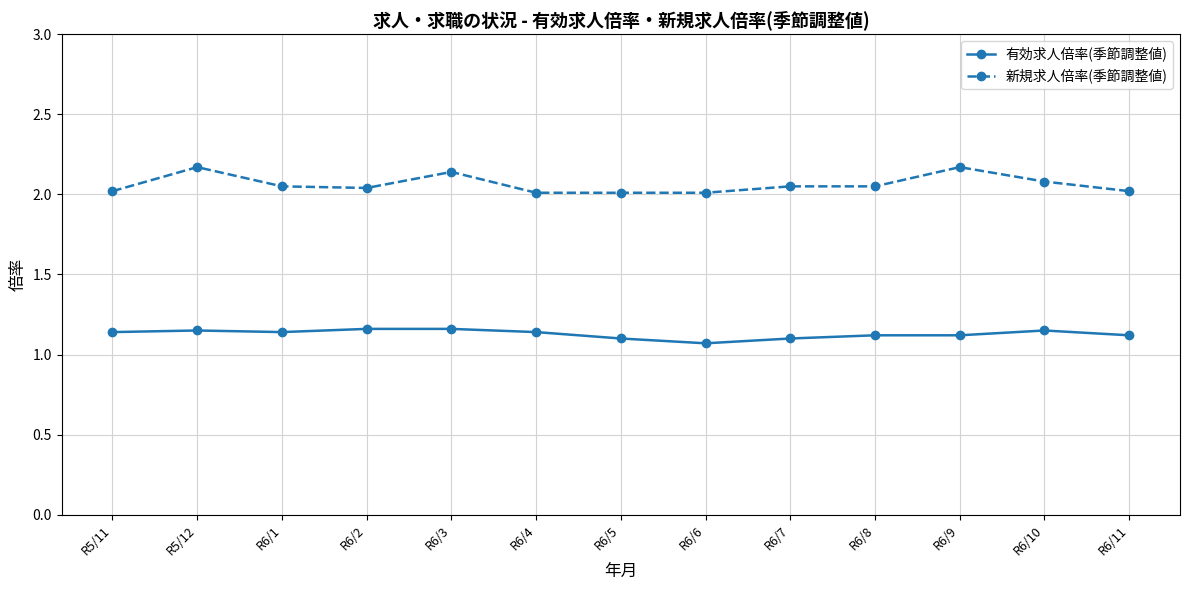

What are all the series names shown in the legend?

有効求人倍率(季節調整値), 新規求人倍率(季節調整値)